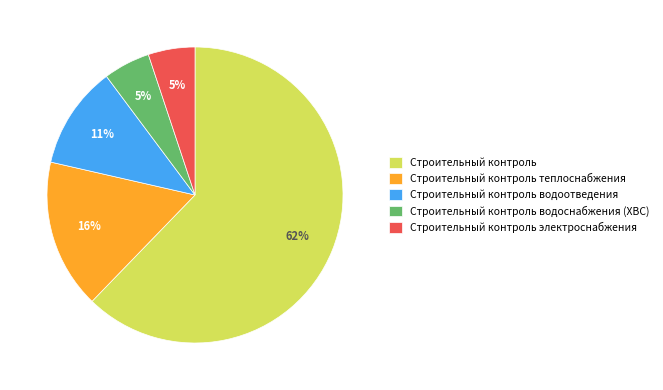

How many slices are in this pie chart?

5